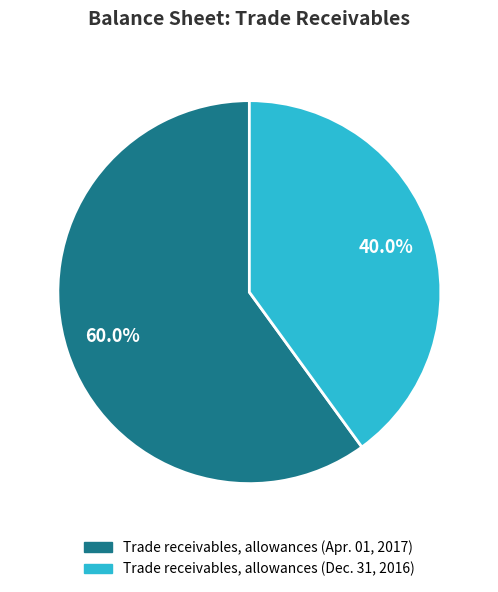

To the nearest percent, what is the average slice percentage?

50%